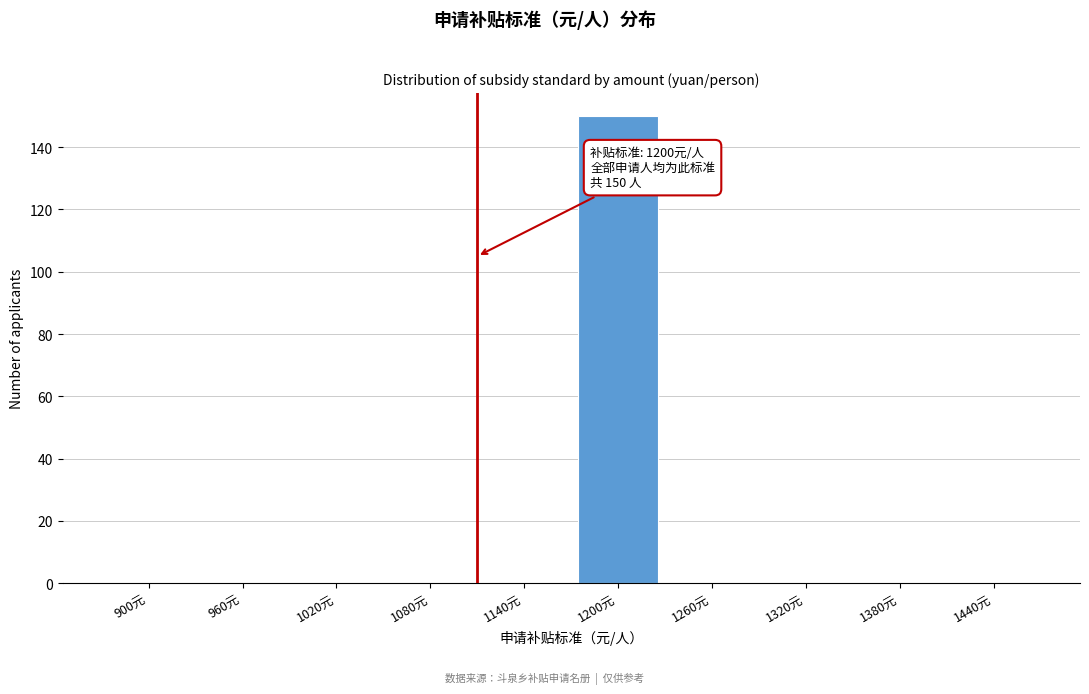

Reading left to right, list all the values displayed in this chart.

900元=0	960元=0	1020元=0	1080元=0	1140元=0	1200元=150	1260元=0	1320元=0	1380元=0	1440元=0